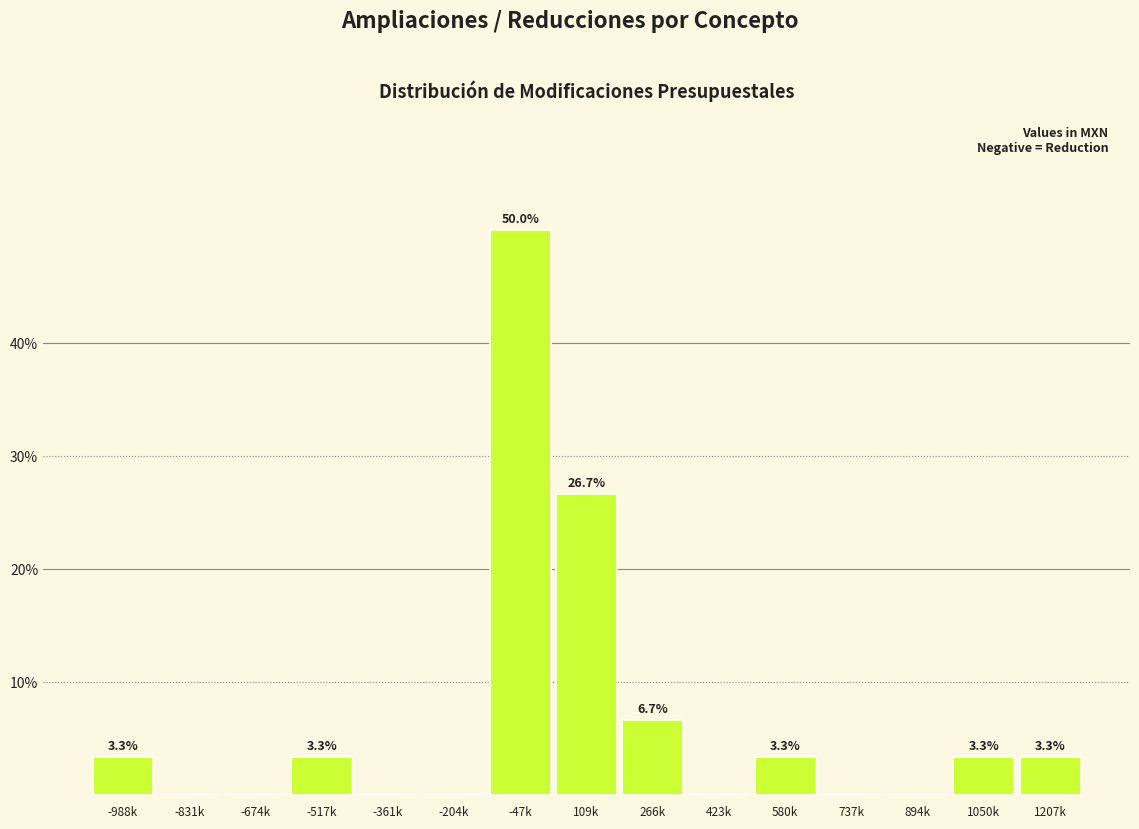

Reading right to left, transcribe all the data shown in this chart.

1207k=3.3	1050k=3.3	894k=0.0	737k=0.0	580k=3.3	423k=0.0	266k=6.7	109k=26.7	-47k=50.0	-204k=0.0	-361k=0.0	-517k=3.3	-674k=0.0	-831k=0.0	-988k=3.3